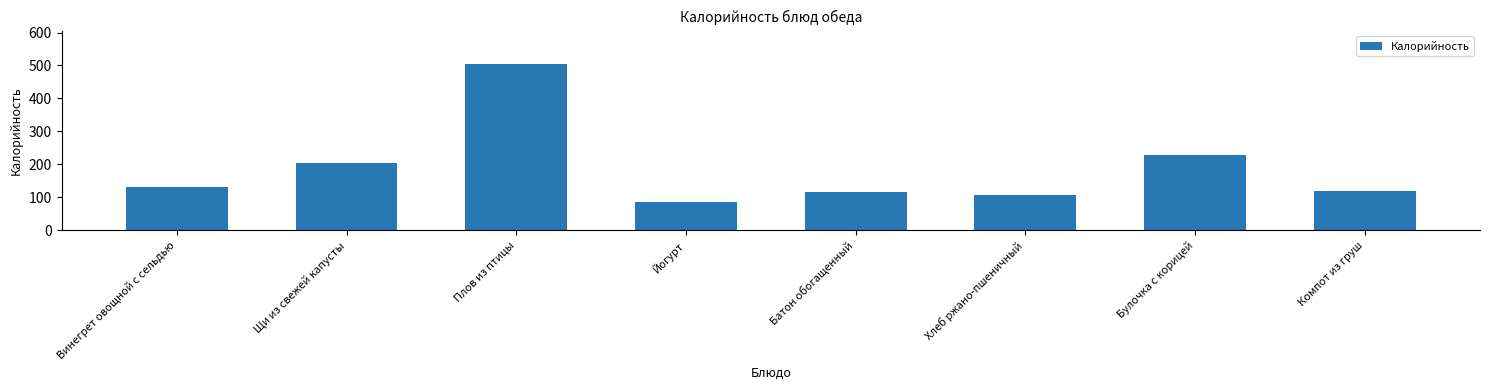

True or false: the data shows 99 at Булочка с корицей.

False